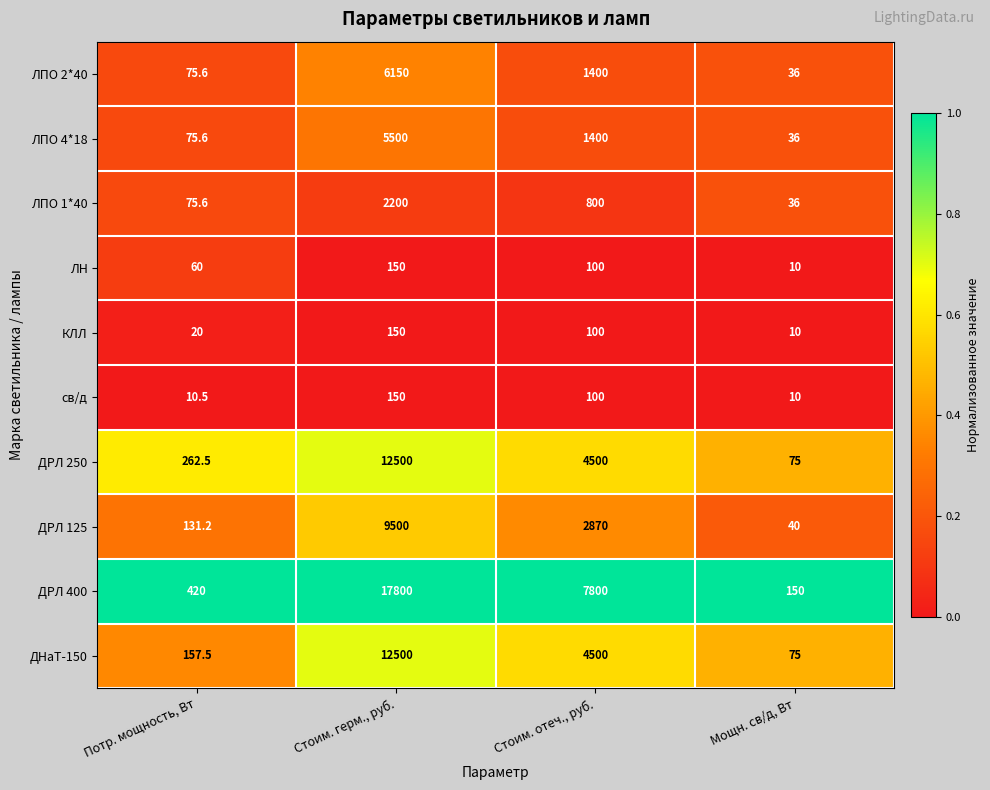

What is the difference between the maximum and minimum values in the св/д series?

140.0